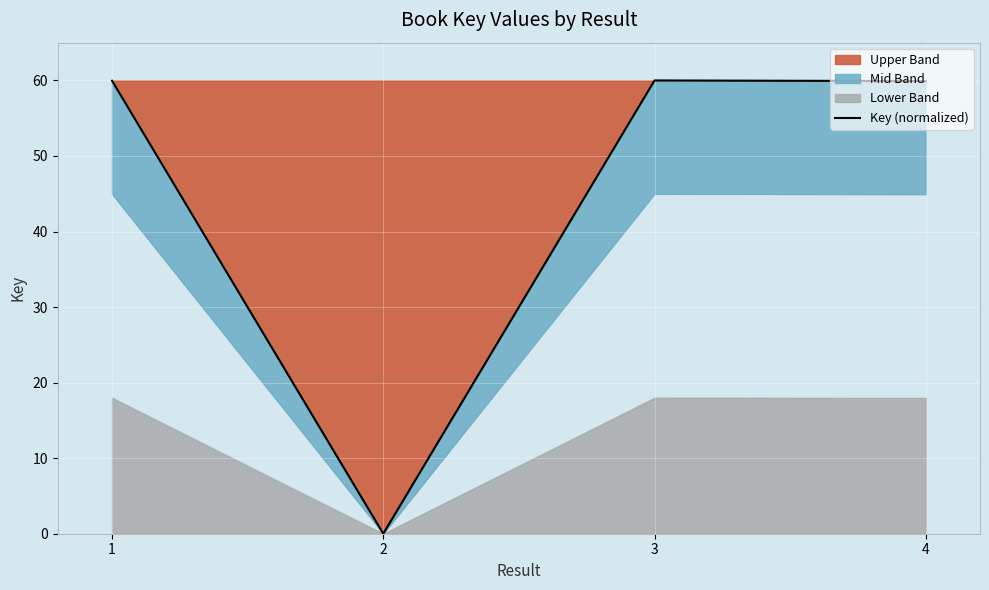

Where is the first local maximum?

3